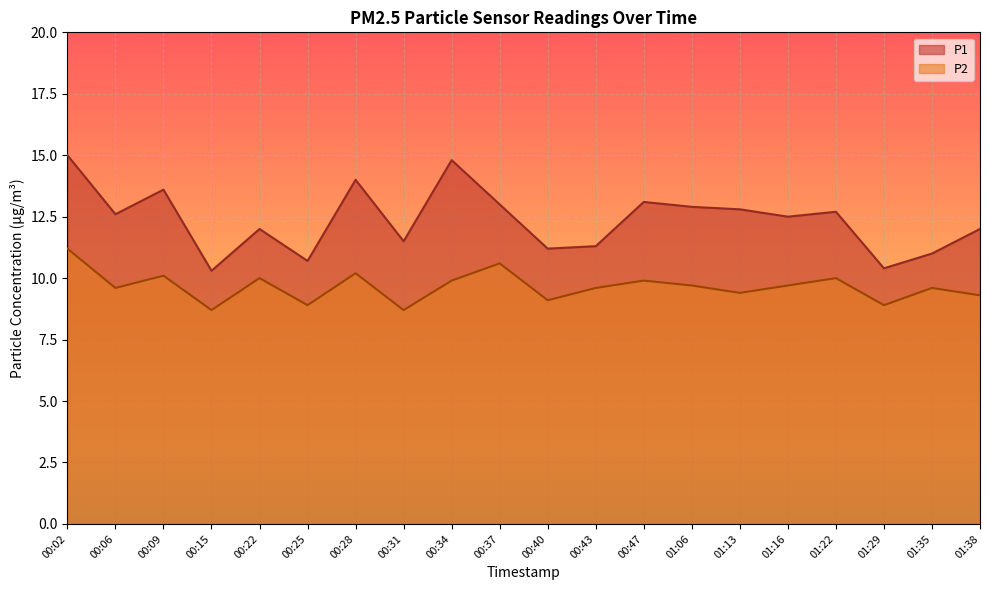

What is the highest value of the P1 series?

15.0